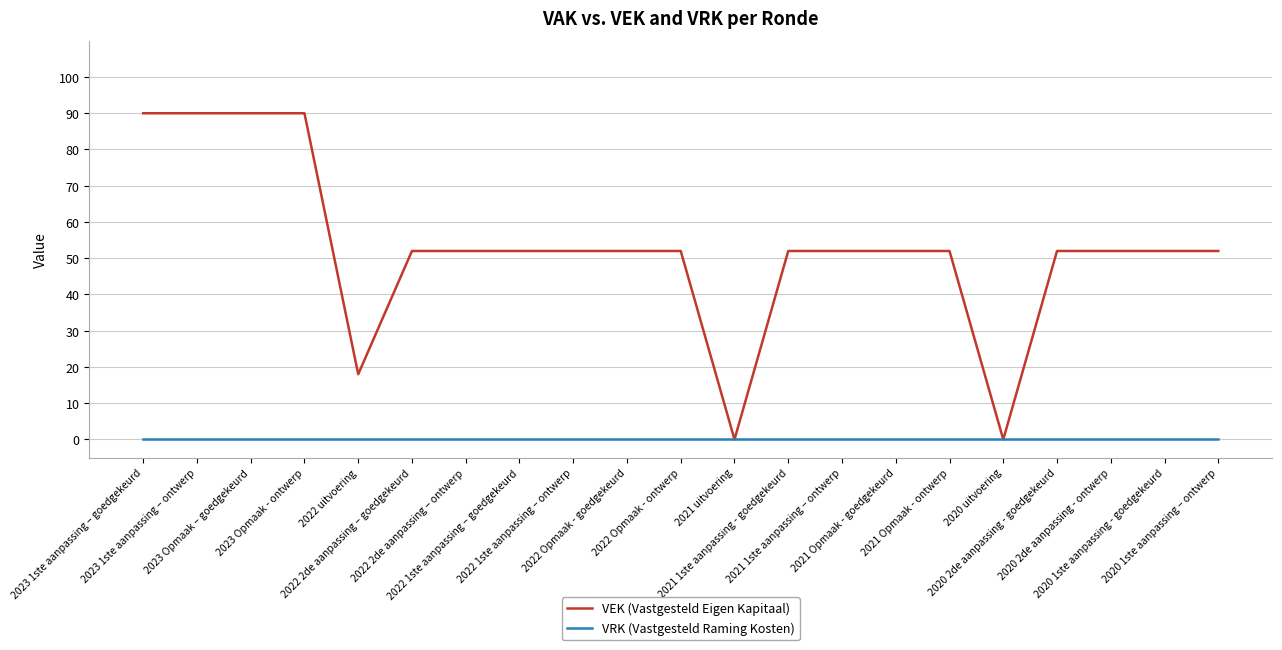

What is the highest value of the VEK (Vastgesteld Eigen Kapitaal) series?

90